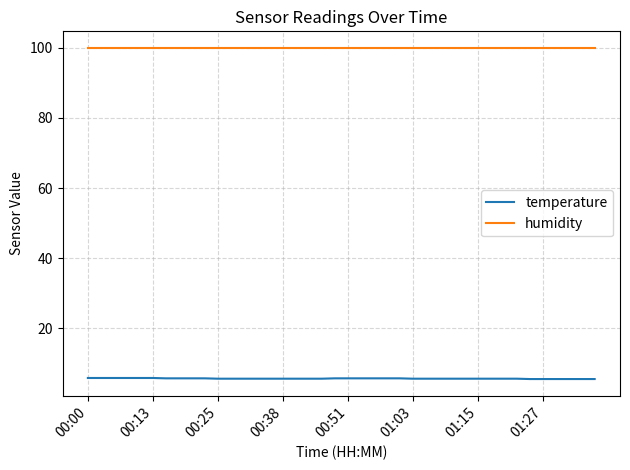

True or false: humidity and temperature intersect in this chart.

False